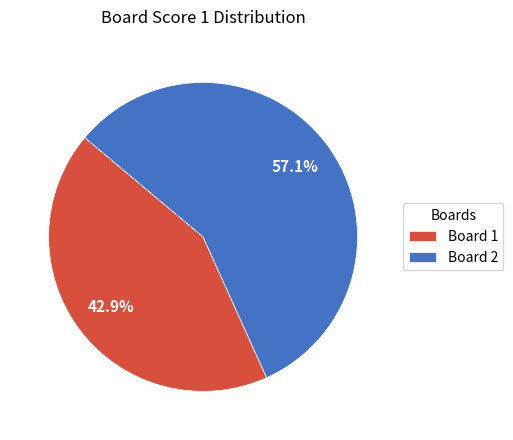

Approximately how many times larger is the value at Board 2 compared to Board 1?

1.3